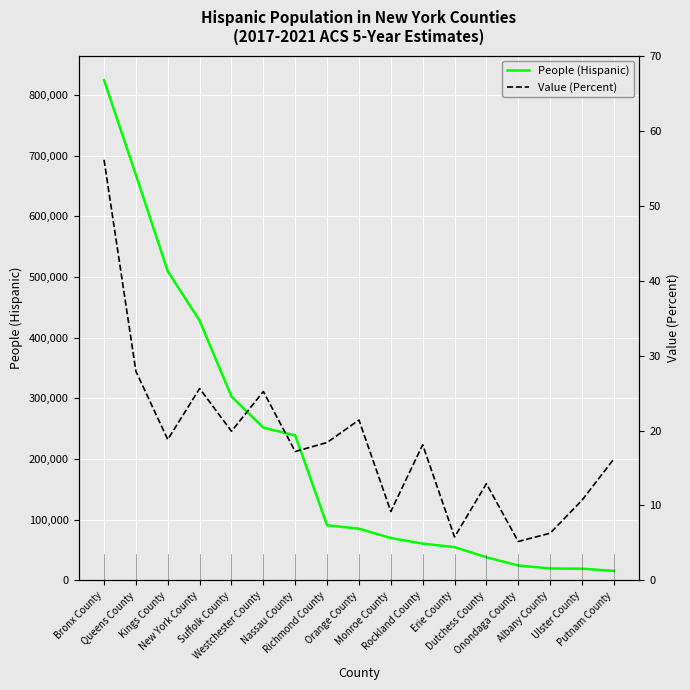

Reading left to right, list all the values displayed in this chart.

People (Hispanic): 824402.0	668079.0	509527.0	428057.0	302968.0	251810.0	239038.0	90957.0	85344.0	69931.0	60782.0	54971.0	38255.0	24689.0	19819.0	19433.0	15866.0
Value (Percent): 56.1	27.9	18.8	25.6	19.9	25.2	17.2	18.4	21.4	9.2	18.1	5.8	12.9	5.2	6.3	10.7	16.2